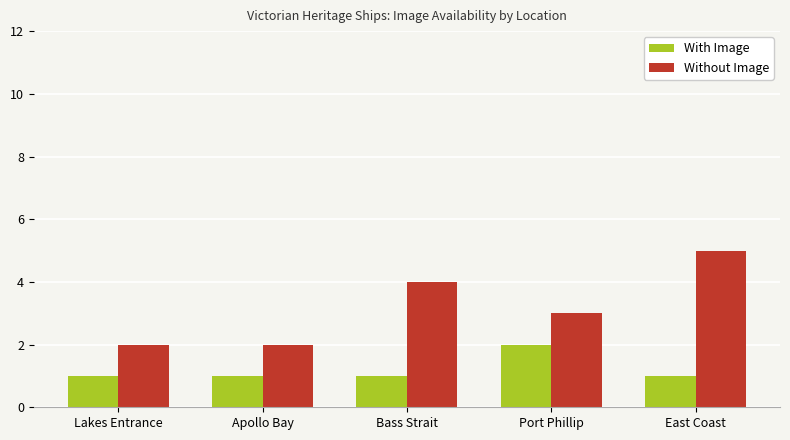

Which series has the largest total across all categories?

Without Image